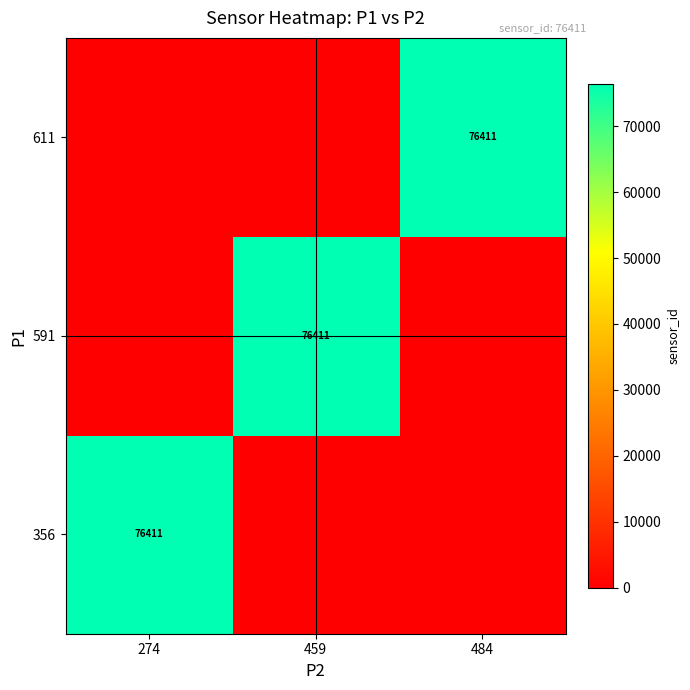

True or false: 591 has a value of 119666 at 459.

False